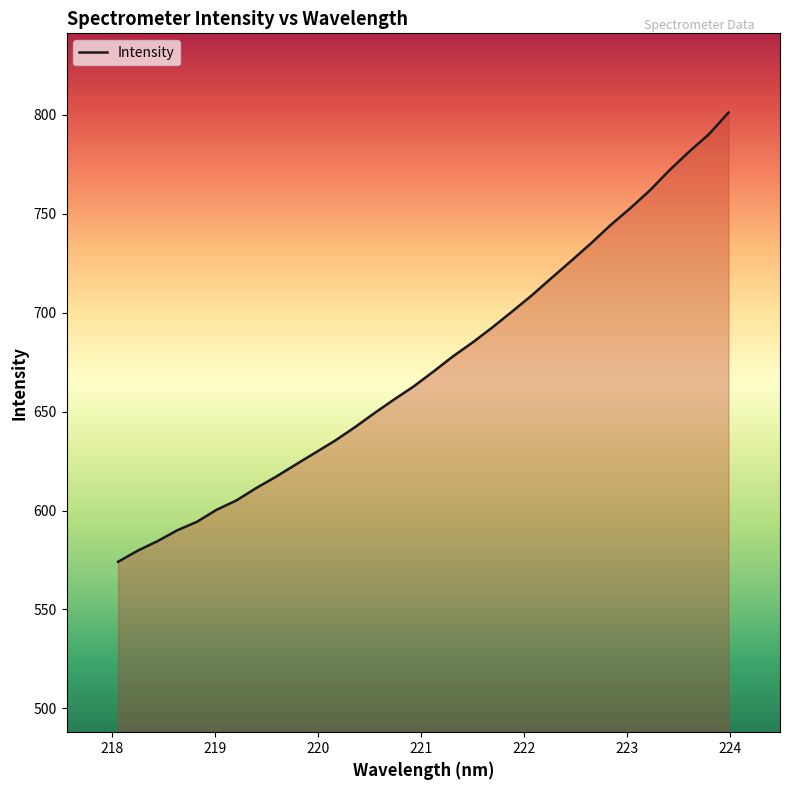

What is the minimum value shown in the chart?

574.1